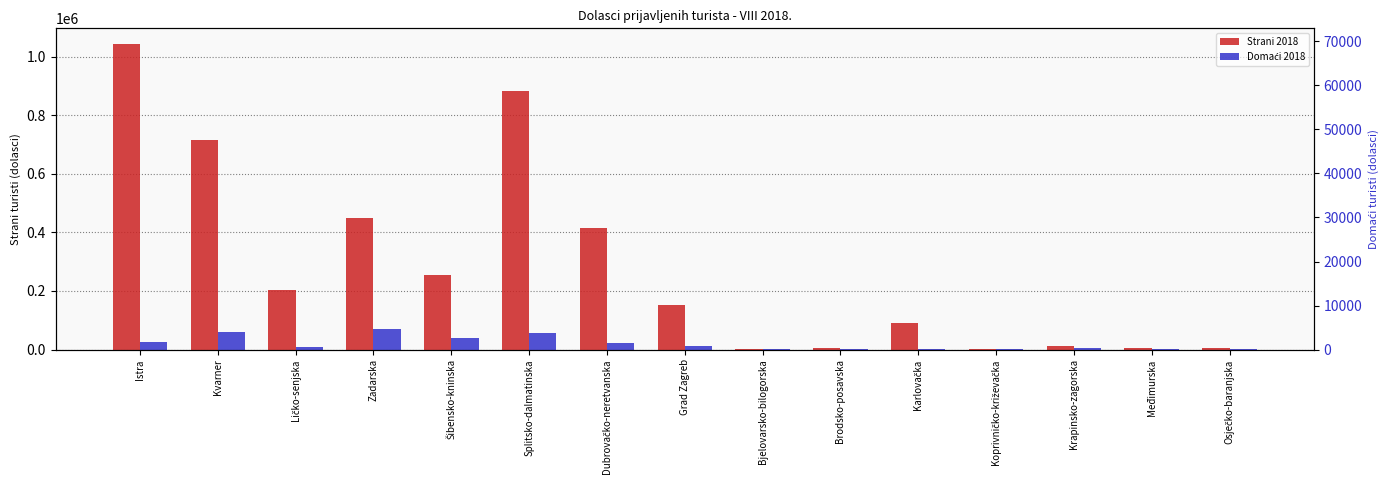

Reading left to right, transcribe all the data shown in this chart.

Strani 2018: 1044209	713769	204305	450601	254363	883794	414431	153558	1071	4541	90028	1136	12153	5926	4679
Domaći 2018: 25931	58913	8609	69504	38299	57335	21186	10462	1602	1014	3219	559	6295	2716	3224